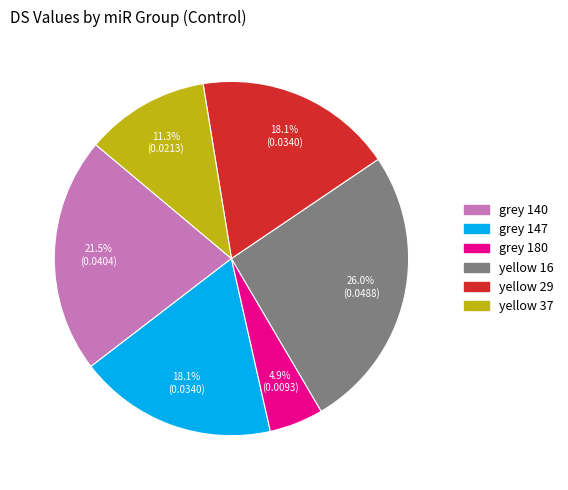

Which category has the biggest portion of the pie?

yellow 16